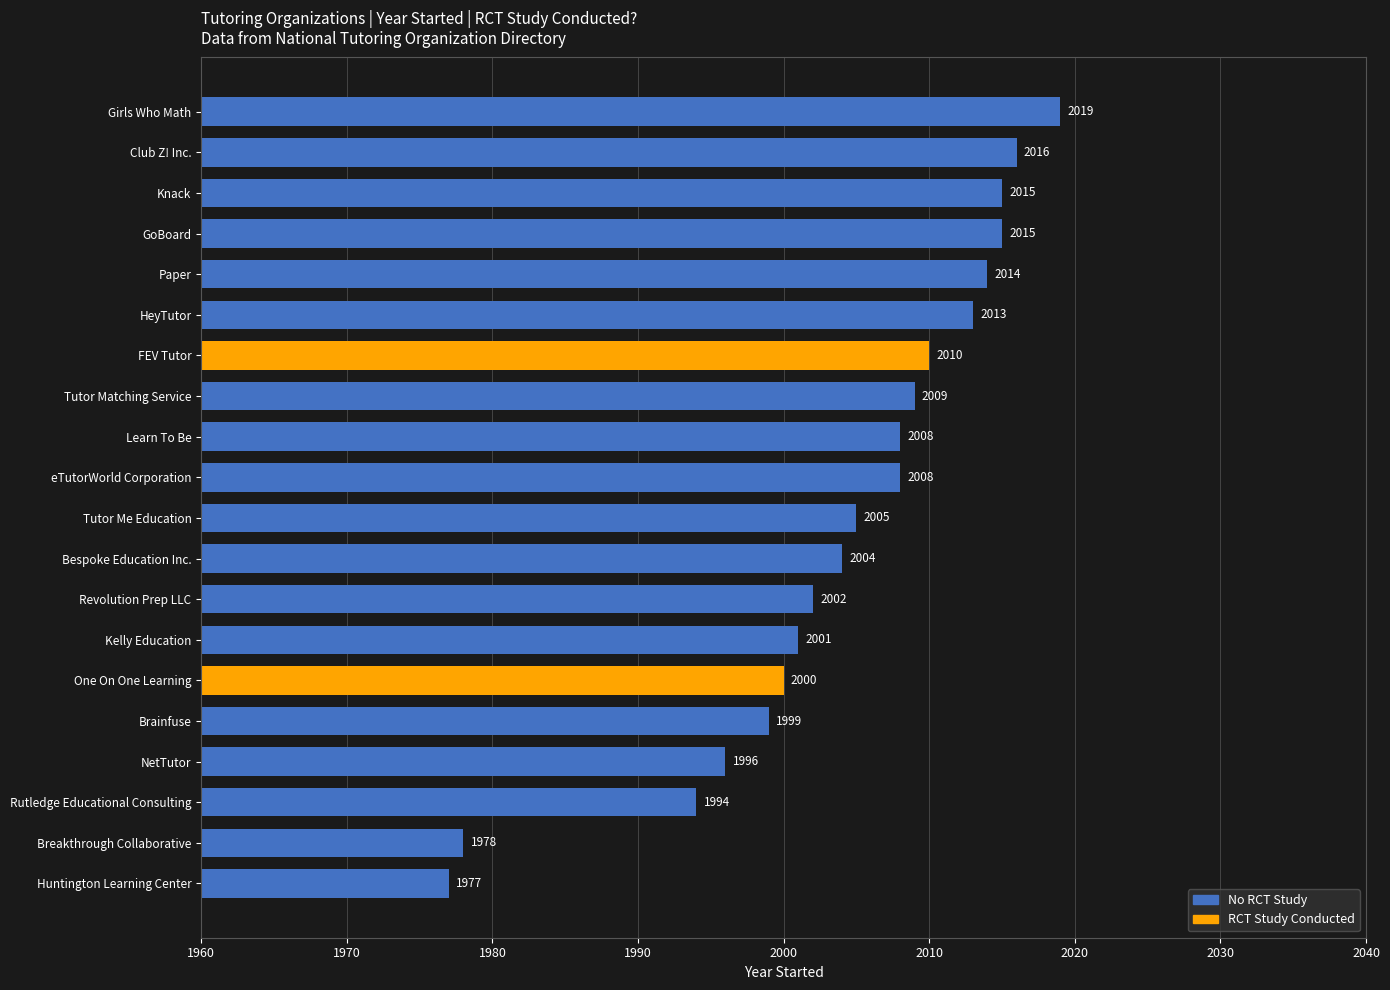

The chart shows a value of 947 at FEV Tutor. True or false?

False